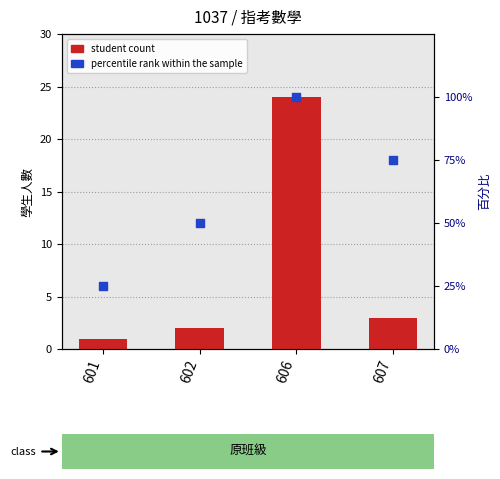

What is the total value across all series at 602?

52